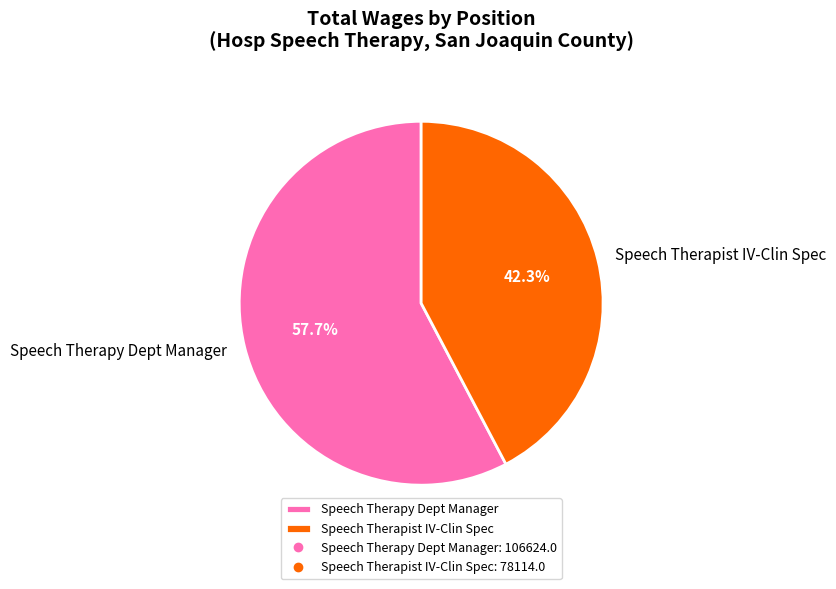

Approximately how many times larger is the value at Speech Therapist IV-Clin Spec compared to Speech Therapy Dept Manager?

0.7